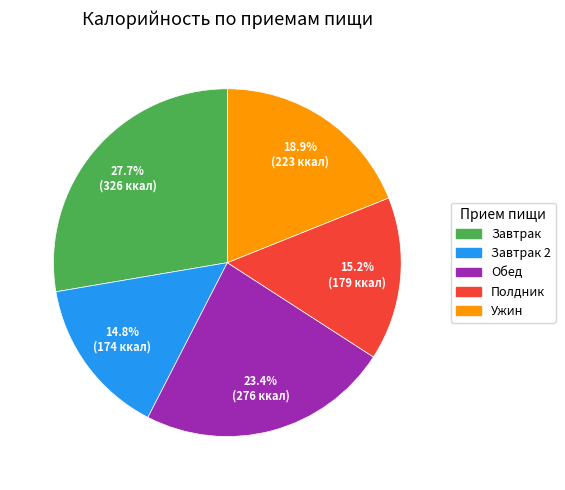

Is there a majority slice in this chart?

No